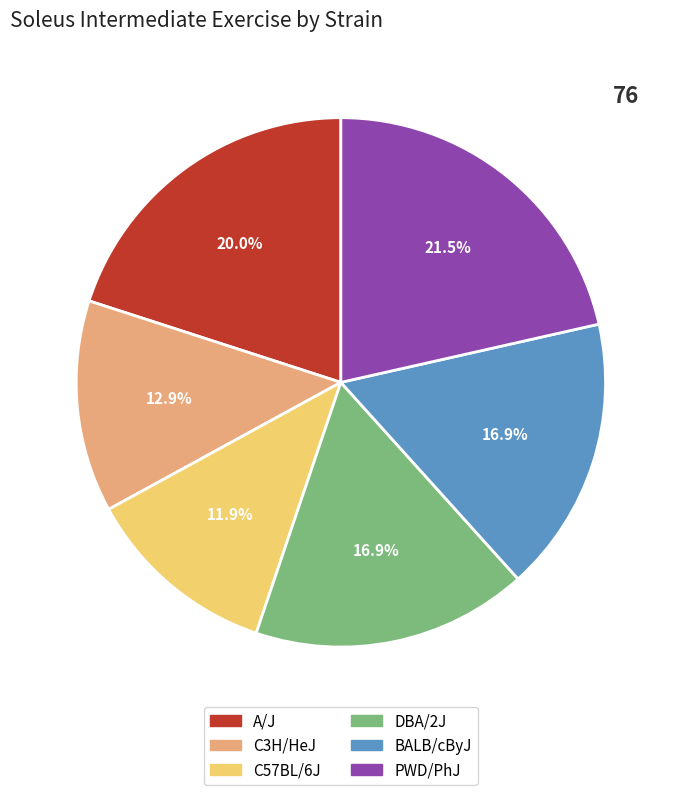

How many segments does this pie chart have?

6